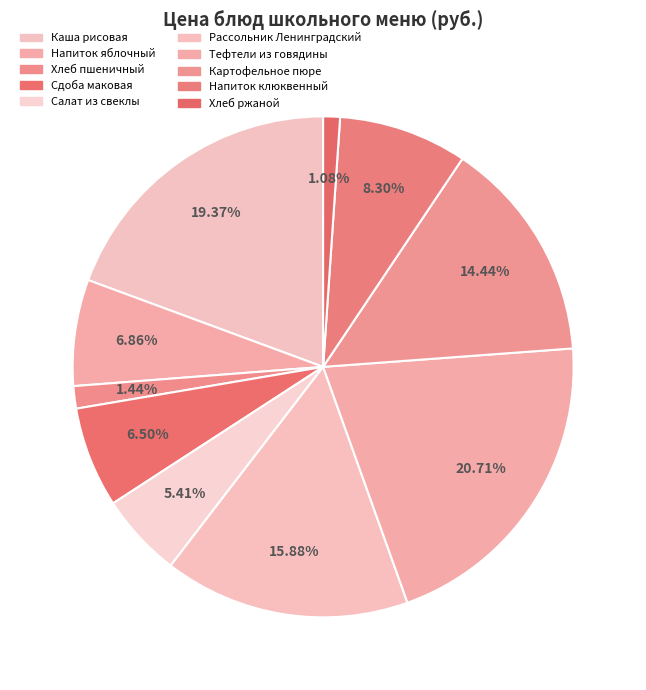

How many slices are in this pie chart?

10